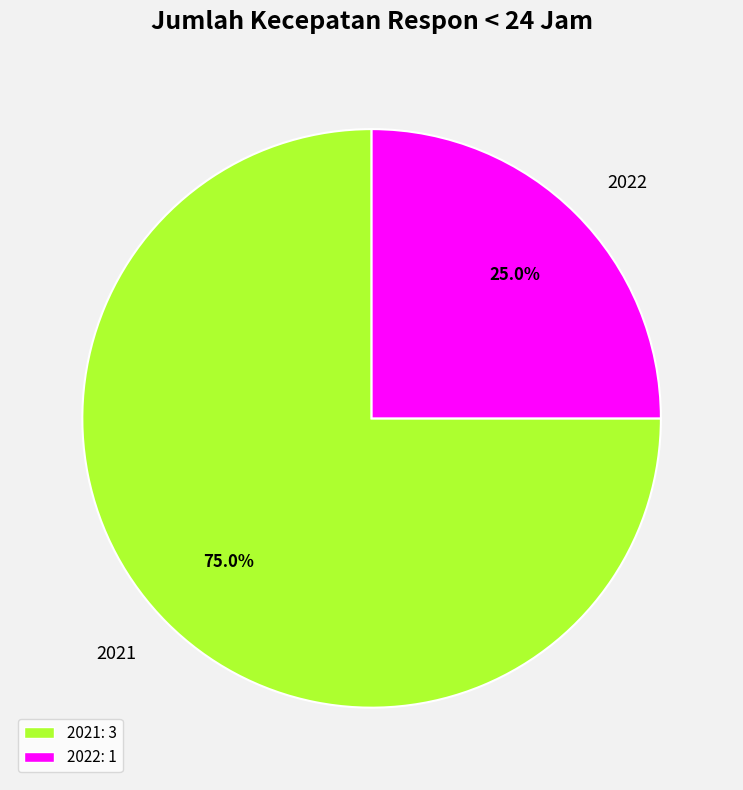

Rank the categories by value from lowest to highest.

2022, 2021